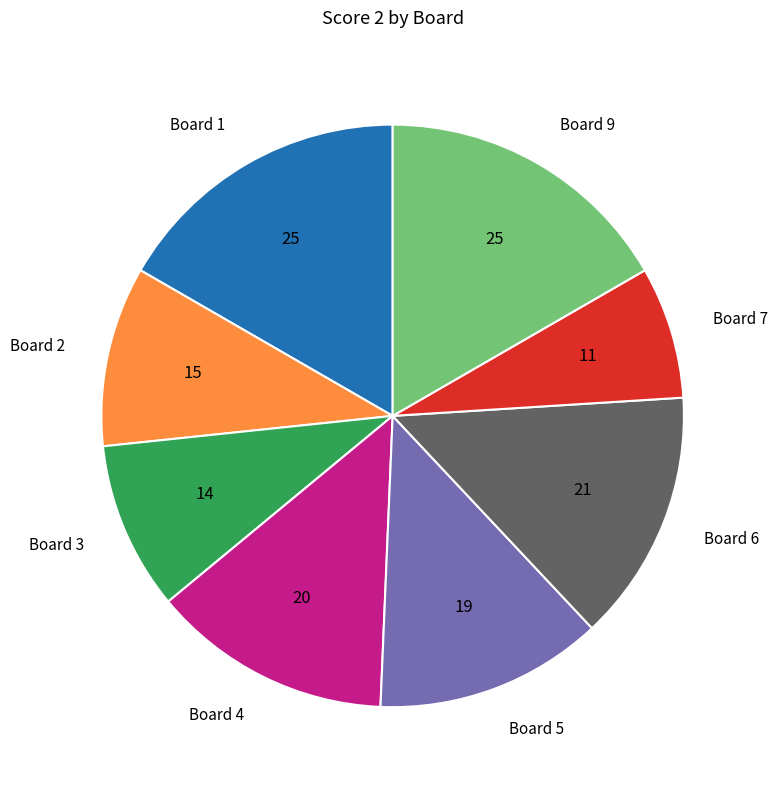

True or false: Board 2 accounts for 10% of the total.

True